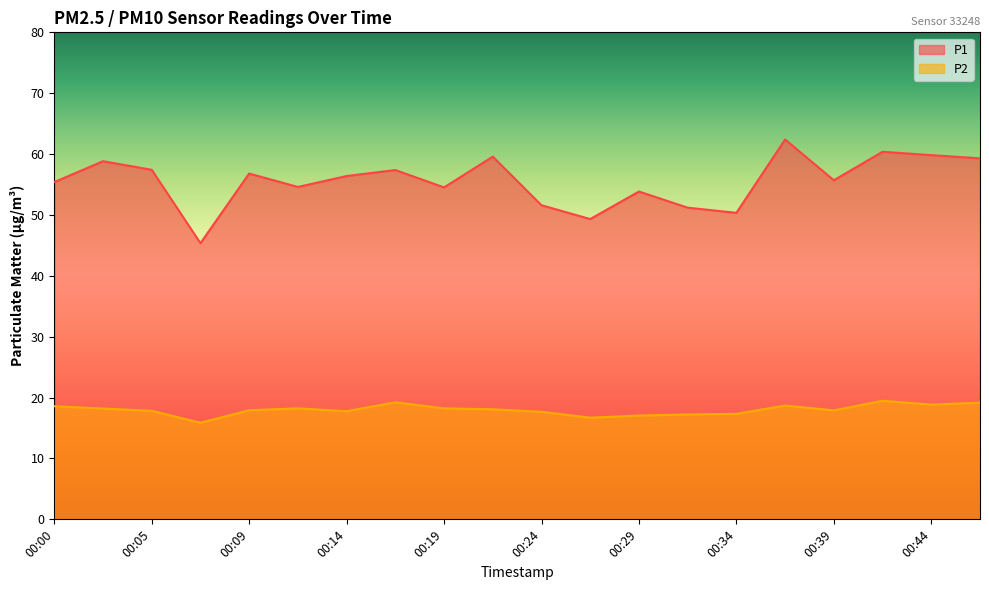

What is the difference between the second highest and second lowest values in the P2 series?

2.5